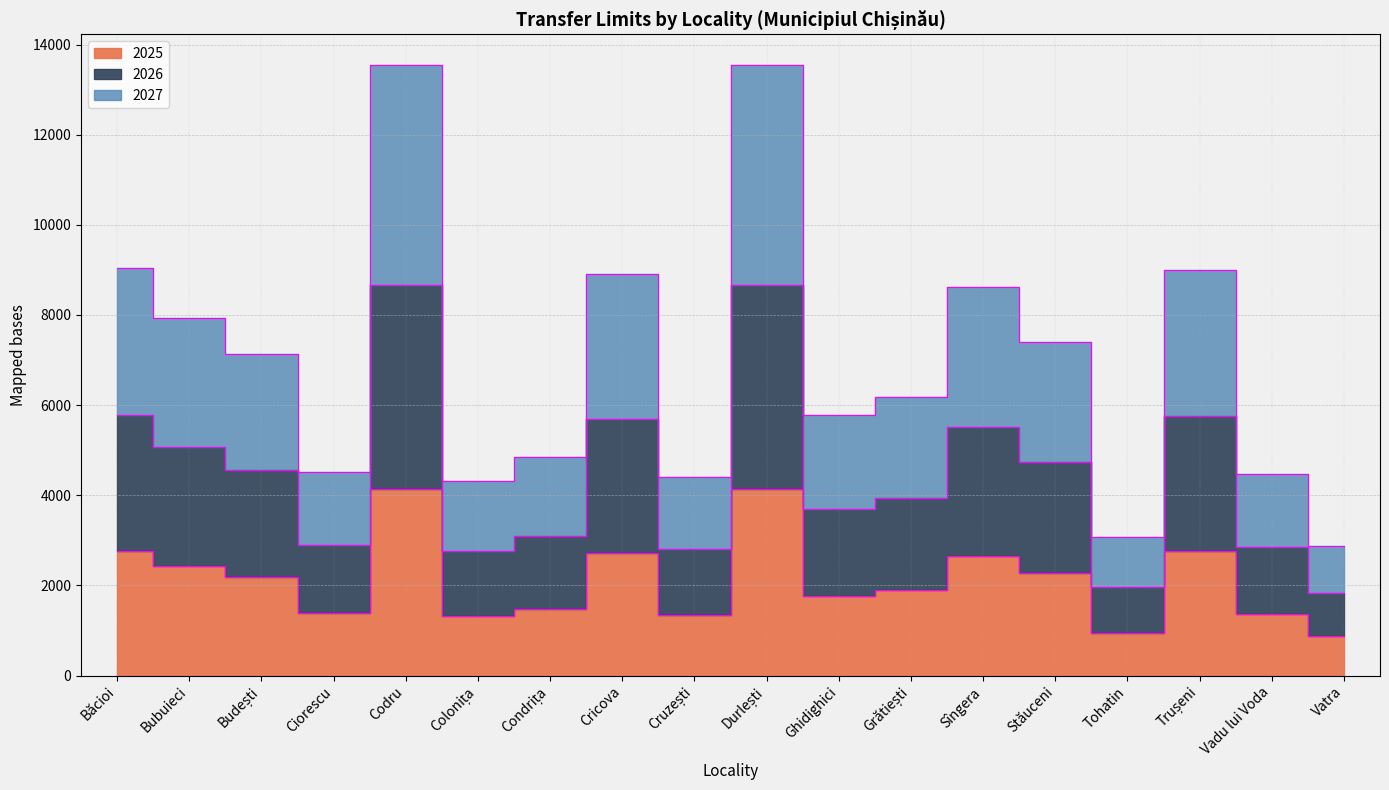

Which series has the largest total across all categories?

2027